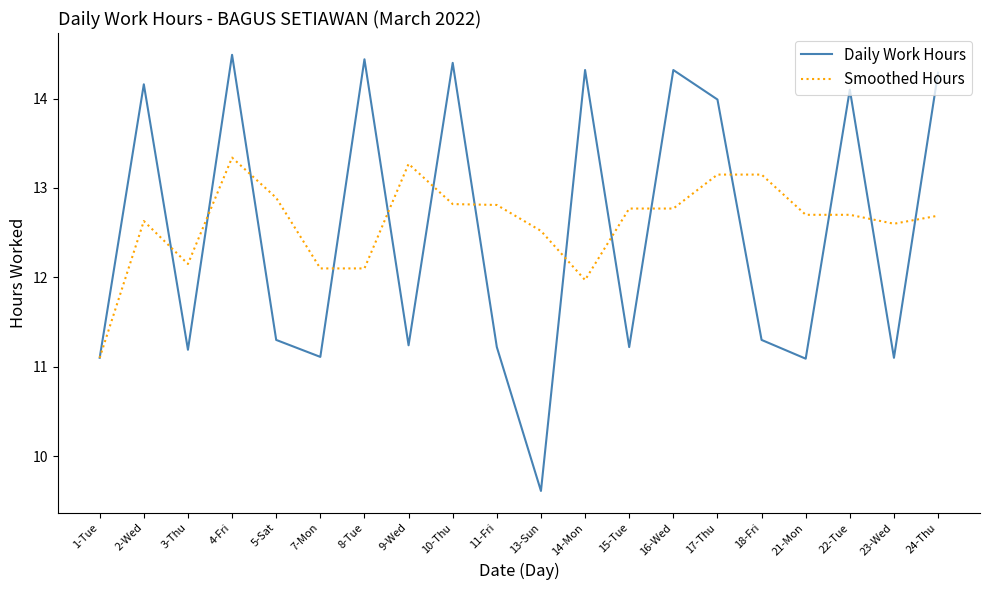

In Daily Work Hours, how many points are lower than both neighbors (excluding endpoints)?

7